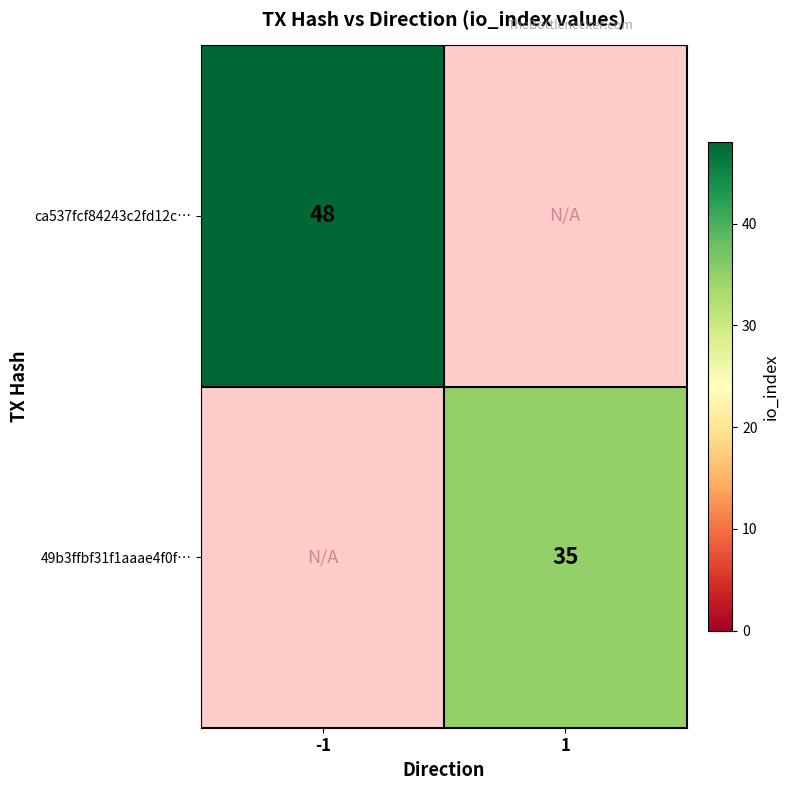

Is it true that ca537fcf84243c2fd12c… equals 48 at -1?

True